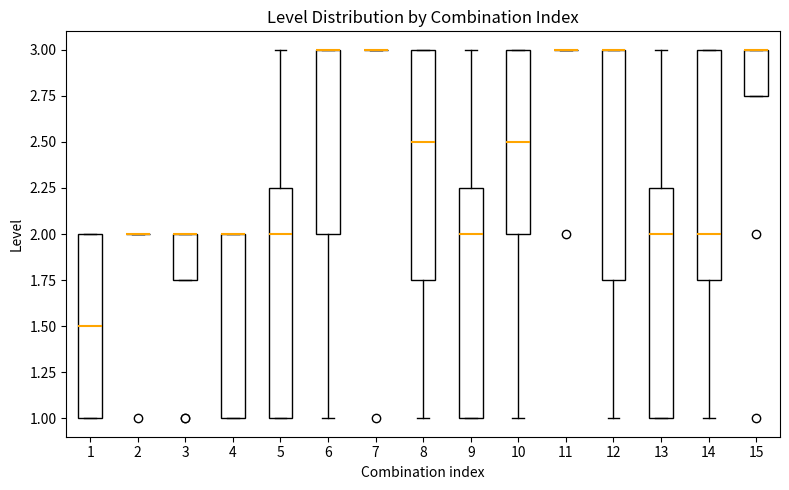

Reading left to right, transcribe this box plot: for each box, give where its median line is, the range the box spans, and where its two whiskers end, as read against the y-axis. The values are not printed on the chart, so give them approximately, as read against the axis.

1: median 1.50, box 1.00 to 2.00, whiskers 1.00 to 2.00
2: box collapsed to a line at 2.00, whiskers 2.00 to 2.00
3: median 2.00 (drawn on the box's upper edge), box 1.75 to 2.00, whiskers 1.75 to 2.00
4: median 2.00 (drawn on the box's upper edge), box 1.00 to 2.00, whiskers 1.00 to 2.00
5: median 2.00, box 1.00 to 2.25, whiskers 1.00 to 3.00
6: median 3.00 (drawn on the box's upper edge), box 2.00 to 3.00, whiskers 1.00 to 3.00
7: box collapsed to a line at 3.00, whiskers 3.00 to 3.00
8: median 2.50, box 1.75 to 3.00, whiskers 1.00 to 3.00
9: median 2.00, box 1.00 to 2.25, whiskers 1.00 to 3.00
10: median 2.50, box 2.00 to 3.00, whiskers 1.00 to 3.00
11: box collapsed to a line at 3.00, whiskers 3.00 to 3.00
12: median 3.00 (drawn on the box's upper edge), box 1.75 to 3.00, whiskers 1.00 to 3.00
13: median 2.00, box 1.00 to 2.25, whiskers 1.00 to 3.00
14: median 2.00, box 1.75 to 3.00, whiskers 1.00 to 3.00
15: median 3.00 (drawn on the box's upper edge), box 2.75 to 3.00, whiskers 2.75 to 3.00